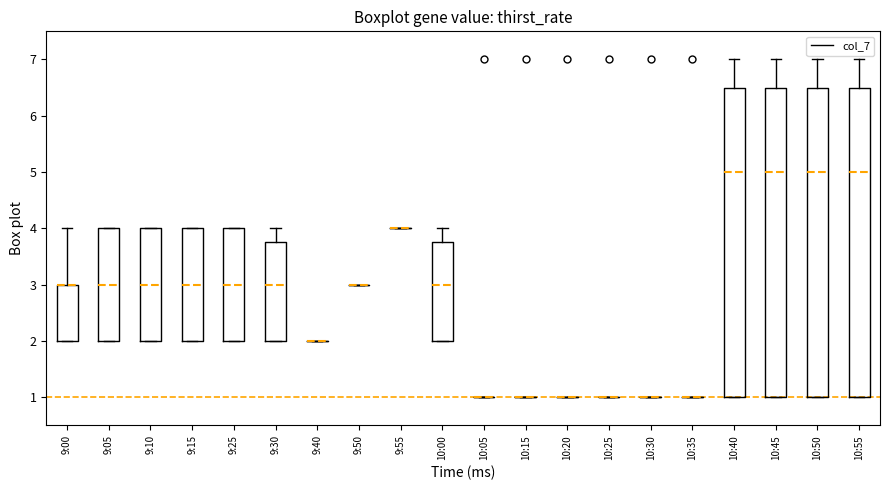

Reading left to right, read every box against the y-axis: the position of its median line, the range the box covers, and the ends of its whiskers. The values are not printed on the chart, so give them approximately, as read against the axis.

9:00: median 3.0 (drawn on the box's upper edge), box 2.0 to 3.0, whiskers 2.0 to 4.0
9:05: median 3.0, box 2.0 to 4.0, whiskers 2.0 to 4.0
9:10: median 3.0, box 2.0 to 4.0, whiskers 2.0 to 4.0
9:15: median 3.0, box 2.0 to 4.0, whiskers 2.0 to 4.0
9:25: median 3.0, box 2.0 to 4.0, whiskers 2.0 to 4.0
9:30: median 3.0, box 2.0 to 3.8, whiskers 2.0 to 4.0
9:40: box collapsed to a line at 2.0, whiskers 2.0 to 2.0
9:50: box collapsed to a line at 3.0, whiskers 3.0 to 3.0
9:55: box collapsed to a line at 4.0, whiskers 4.0 to 4.0
10:00: median 3.0, box 2.0 to 3.8, whiskers 2.0 to 4.0
10:05: box collapsed to a line at 1.0, whiskers 1.0 to 1.0
10:15: box collapsed to a line at 1.0, whiskers 1.0 to 1.0
10:20: box collapsed to a line at 1.0, whiskers 1.0 to 1.0
10:25: box collapsed to a line at 1.0, whiskers 1.0 to 1.0
10:30: box collapsed to a line at 1.0, whiskers 1.0 to 1.0
10:35: box collapsed to a line at 1.0, whiskers 1.0 to 1.0
10:40: median 5.0, box 1.0 to 6.5, whiskers 1.0 to 7.0
10:45: median 5.0, box 1.0 to 6.5, whiskers 1.0 to 7.0
10:50: median 5.0, box 1.0 to 6.5, whiskers 1.0 to 7.0
10:55: median 5.0, box 1.0 to 6.5, whiskers 1.0 to 7.0